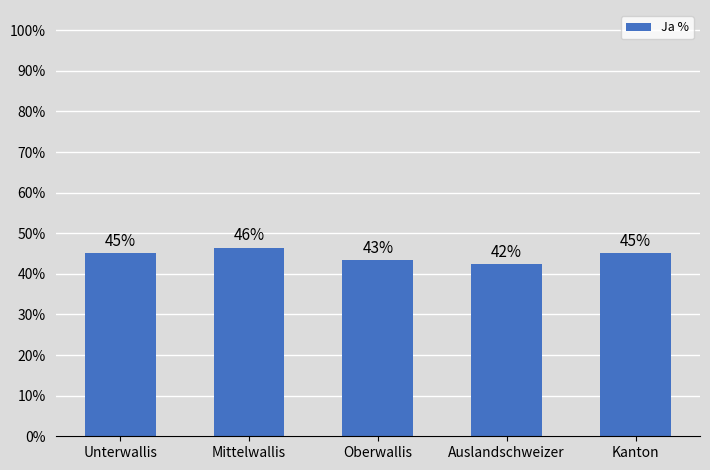

How many bars are there in total?

5